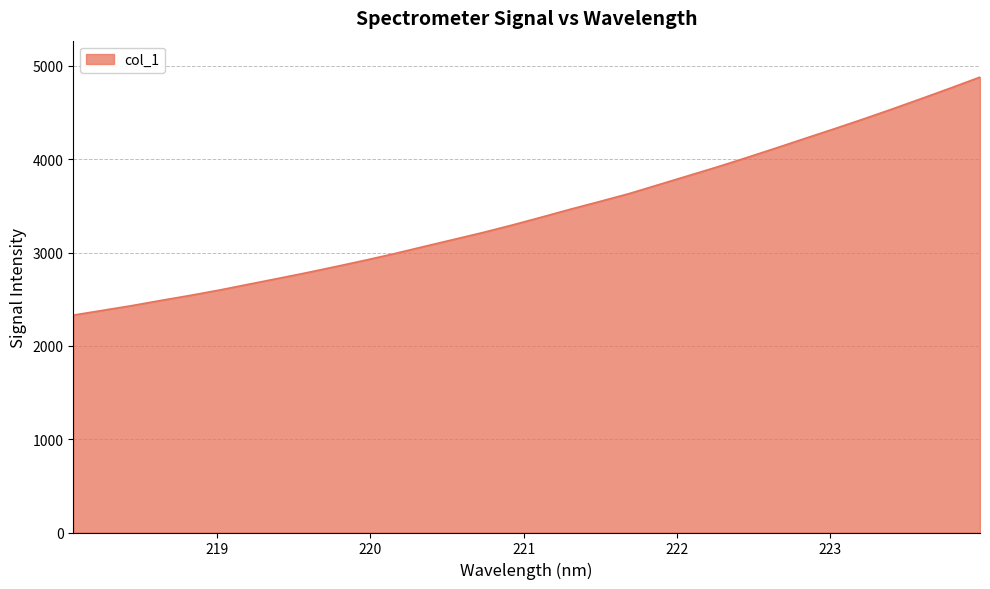

What is the maximum value shown in the chart?

4879.4